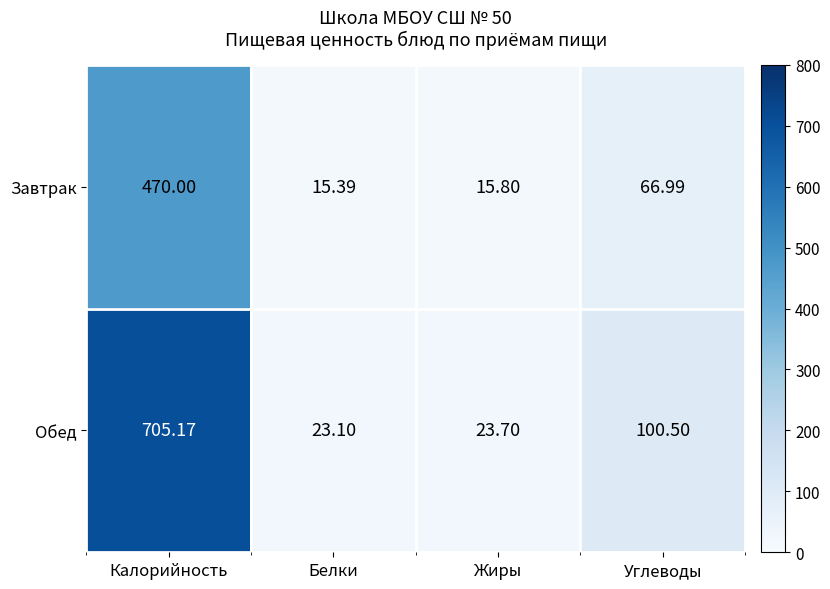

Count the number of data series in this chart.

2